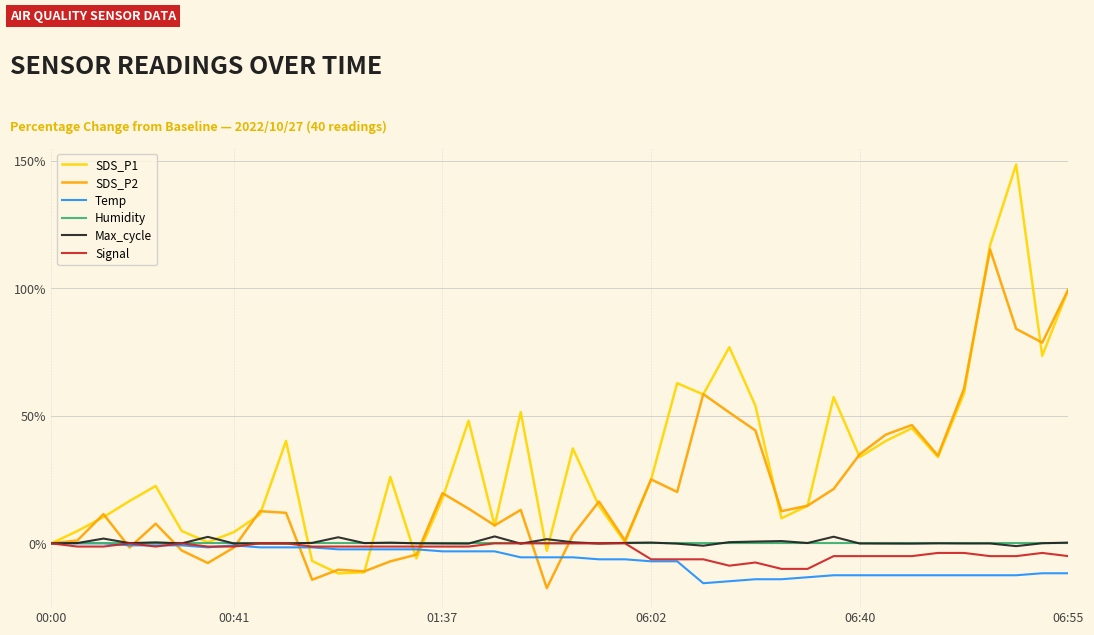

Which series has the largest total across all categories?

SDS_P1